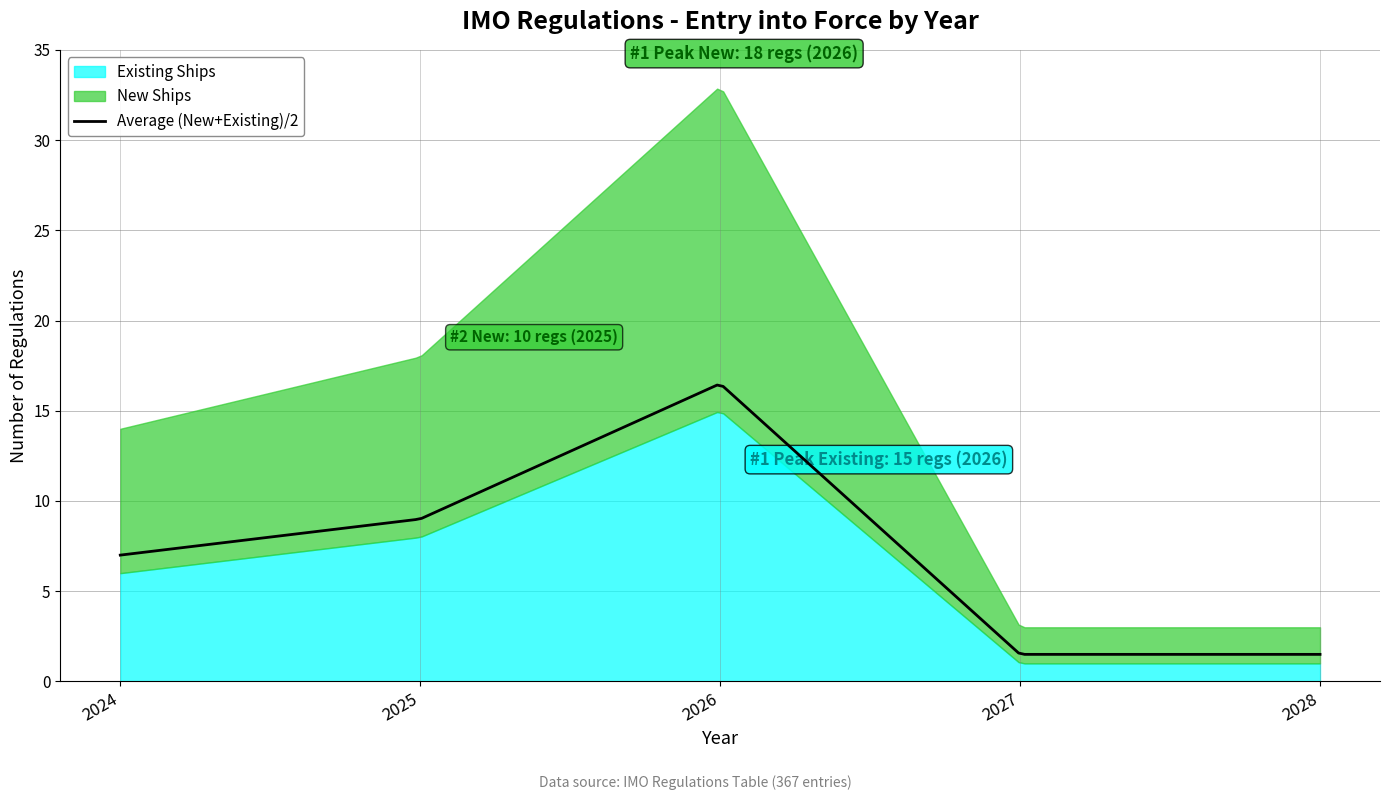

True or false: New Regulations per Period has a value of 8 at 2025-02.

False